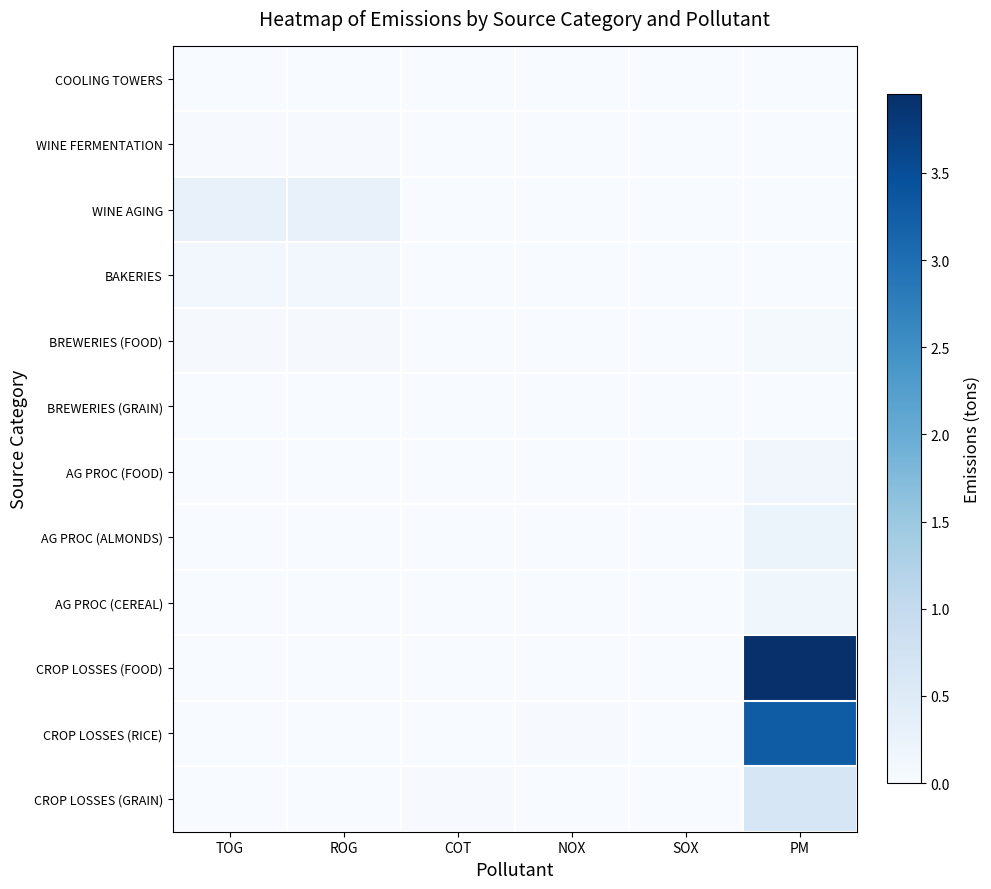

Which category has the highest value across all series?

PM